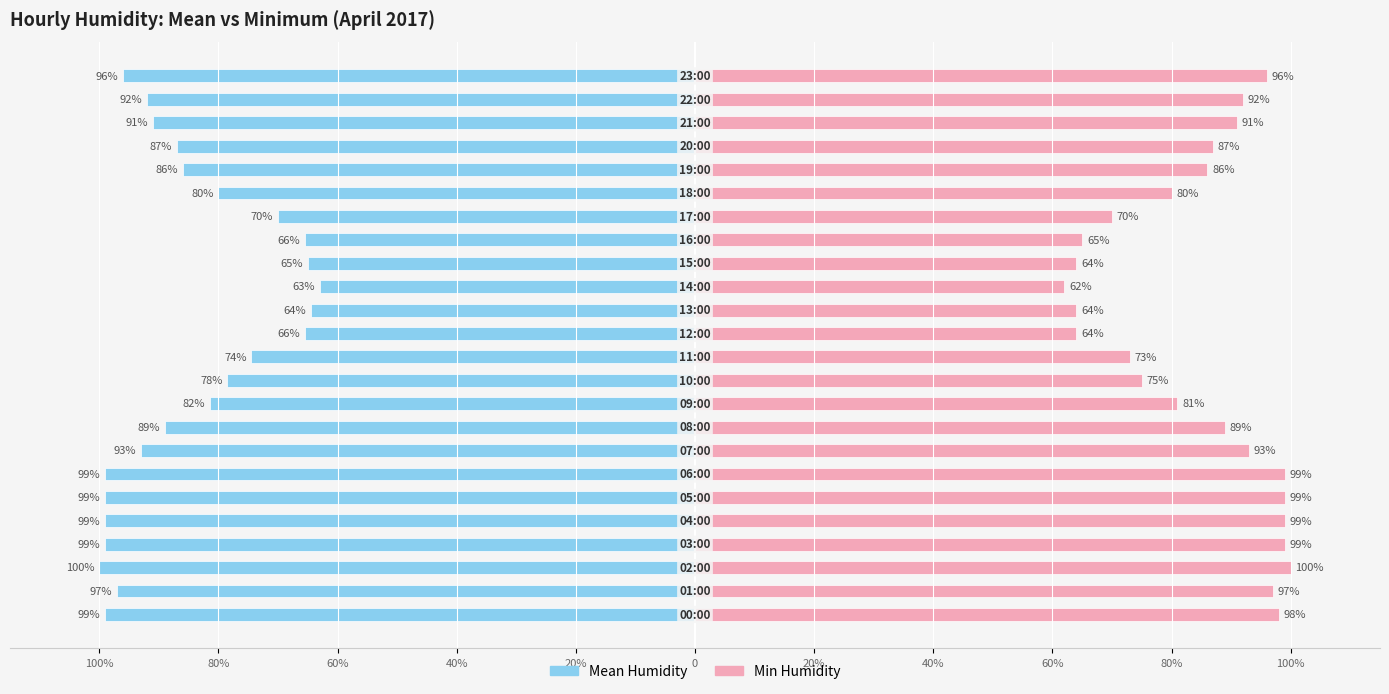

Reading right to left, list all the values displayed in this chart.

Mean Humidity: -96.0	-92.0	-91.0	-87.0	-86.0	-80.0	-70.0	-65.5	-65.0	-63.0	-64.5	-65.5	-74.5	-78.5	-81.5	-89.0	-93.0	-99.0	-99.0	-99.0	-99.0	-100.0	-97.0	-99.0
Min Humidity: 96.0	92.0	91.0	87.0	86.0	80.0	70.0	65.0	64.0	62.0	64.0	64.0	73.0	75.0	81.0	89.0	93.0	99.0	99.0	99.0	99.0	100.0	97.0	98.0